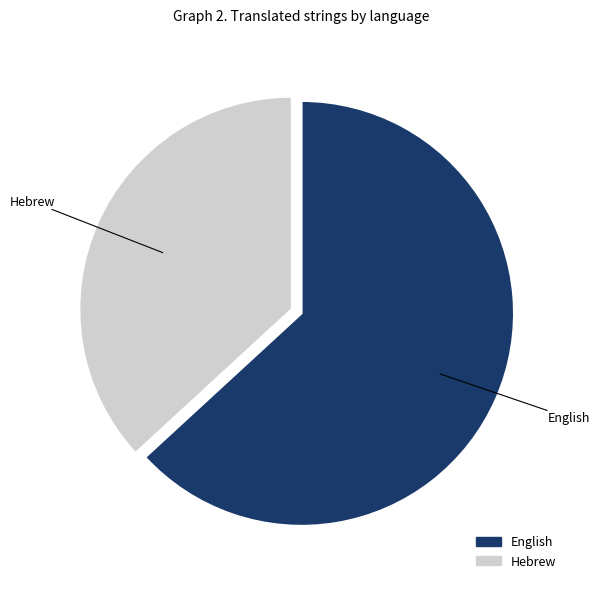

Do English and Hebrew together represent more than half of the pie?

Yes